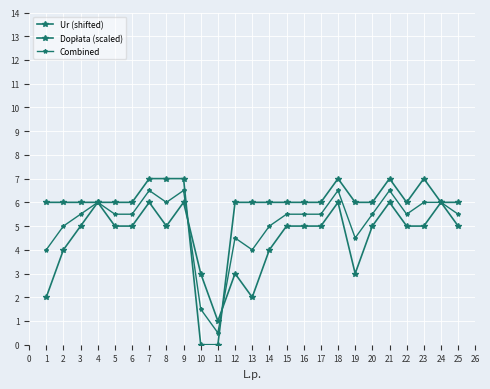

How many lines are shown in the chart?

3